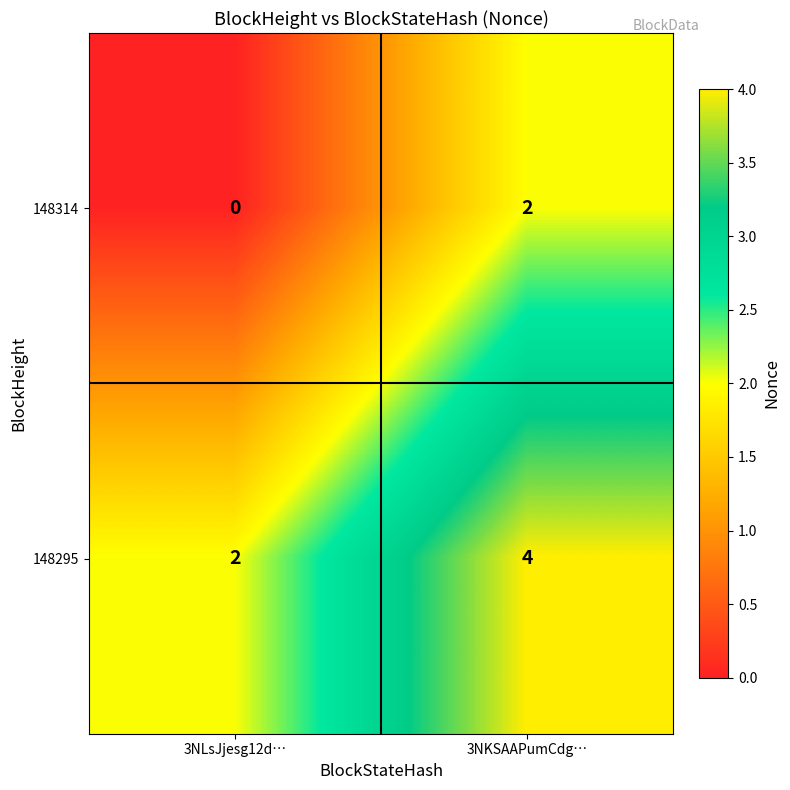

What is the spread (max minus min) of values at 3NLsJjesg12d…?

2